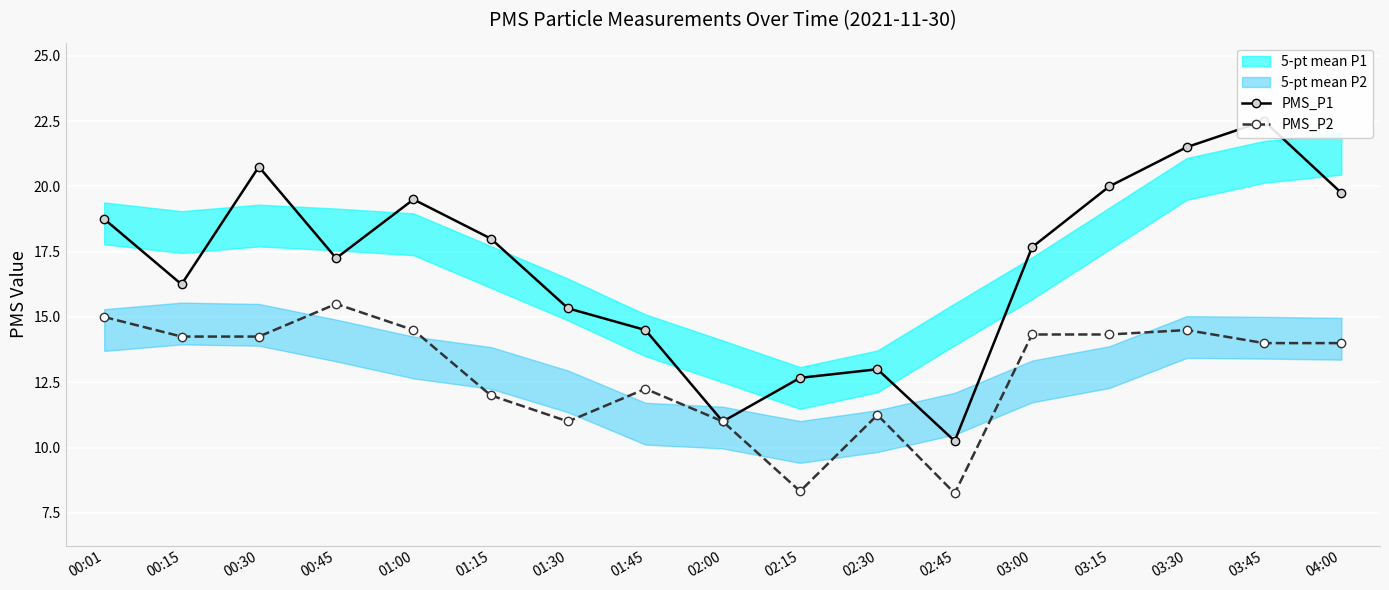

True or false: PMS_P2 and PMS_P1 cross at least once.

False